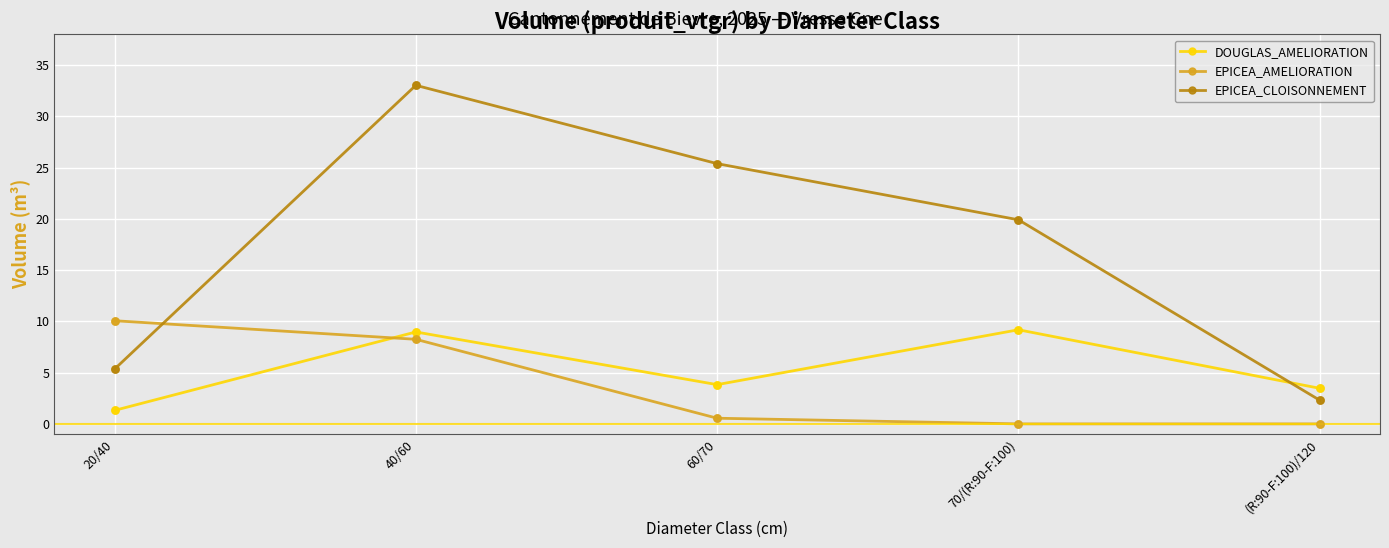

What is the total value across all series at 70/(R:90-F:100)?

29.1